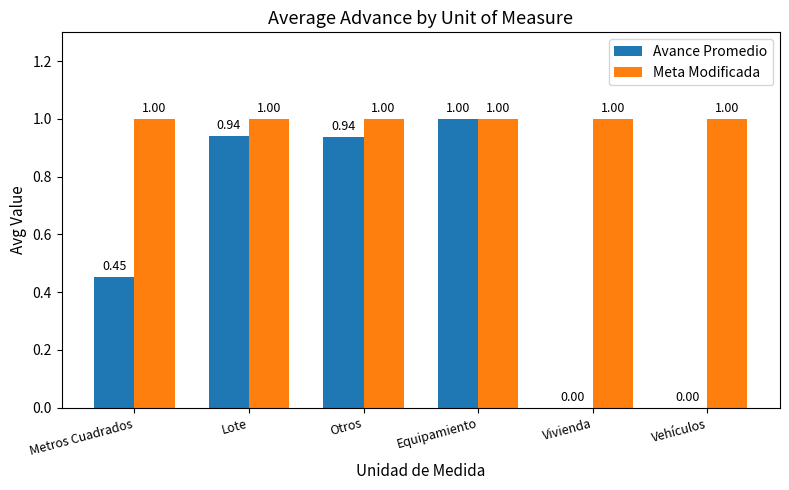

Read the Avance Promedio value at Equipamiento.

1.0